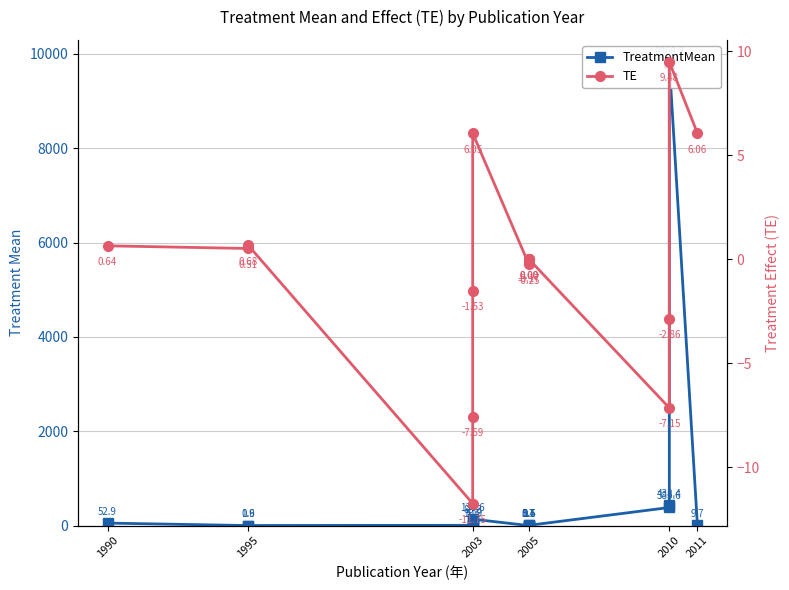

What is the difference between the highest and lowest values at 1995?

0.4